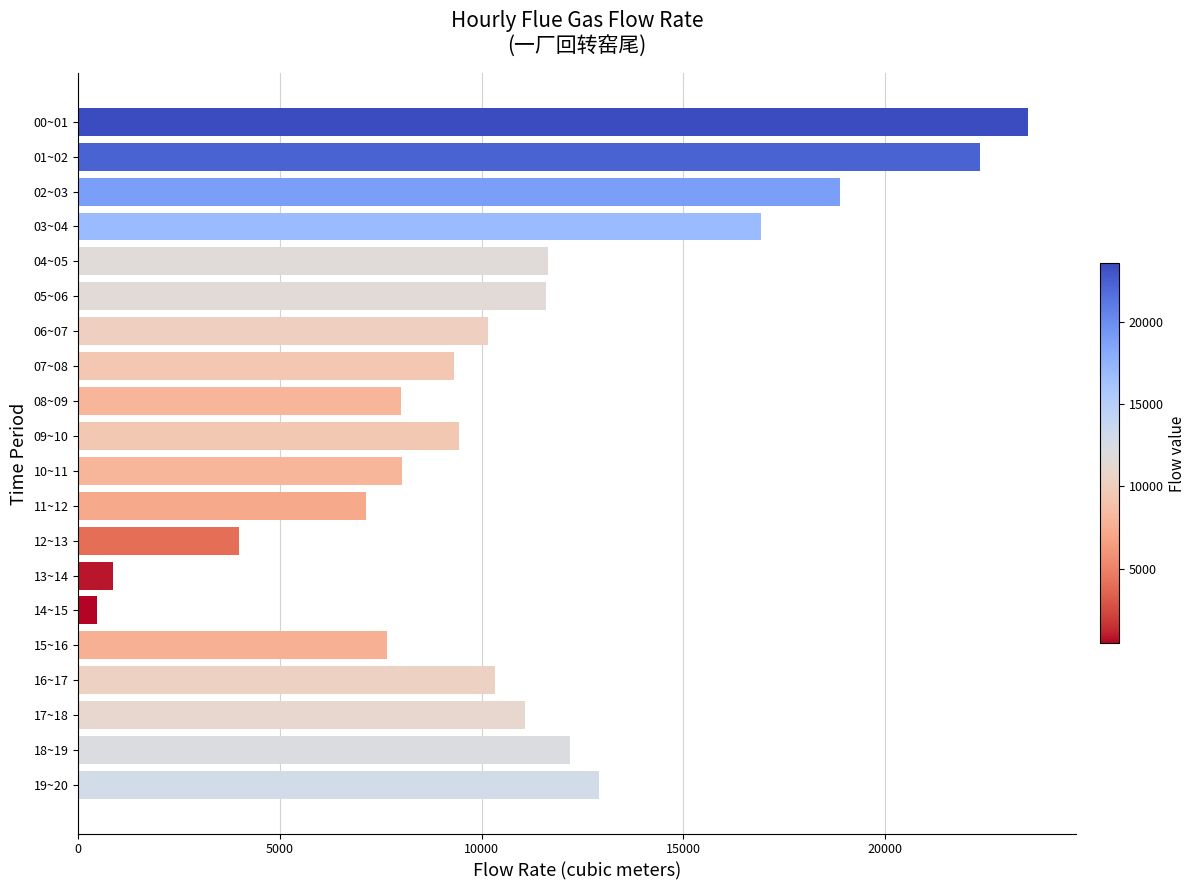

What is the maximum value shown in the chart?

23549.8